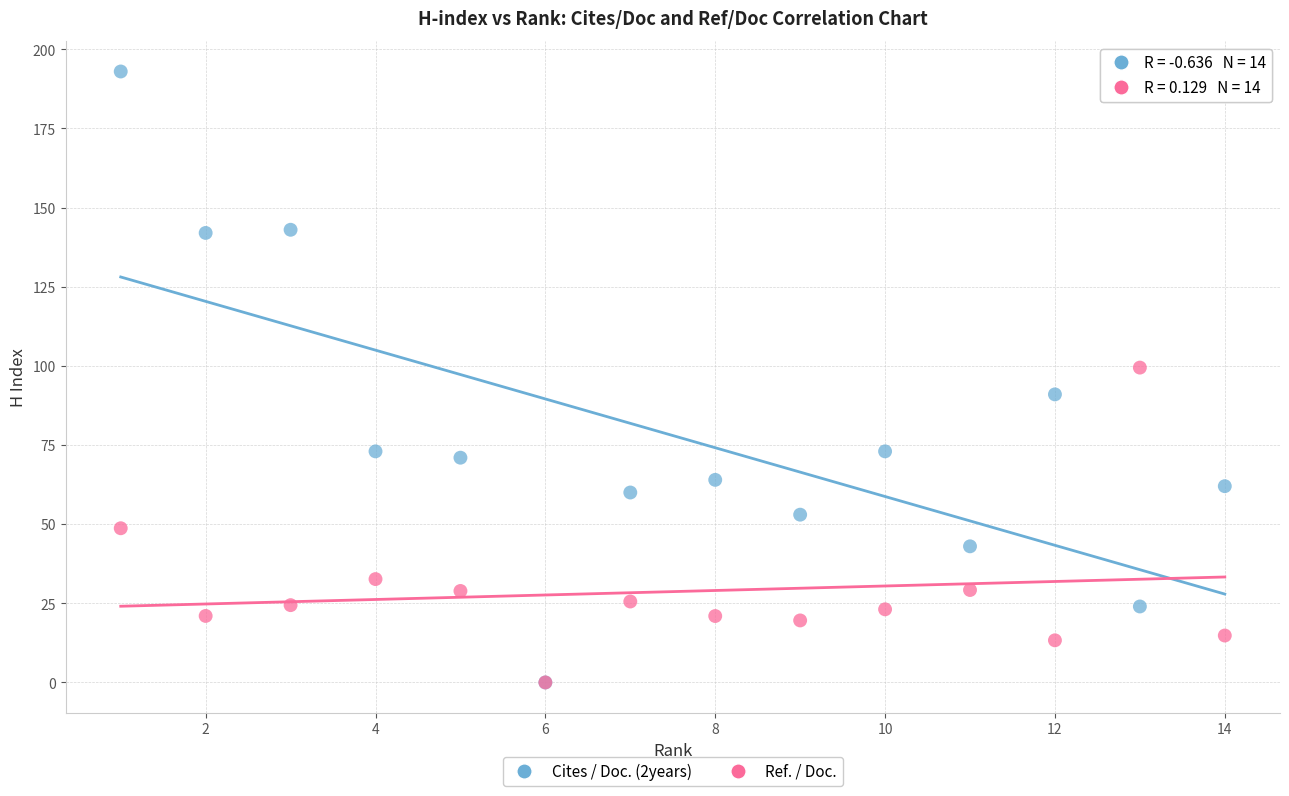

What are all the series names shown in the legend?

Cites / Doc. (2years), Ref. / Doc.